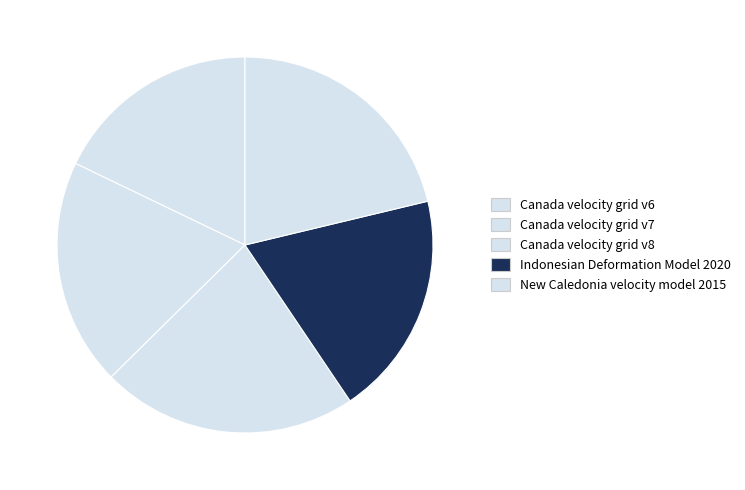

Which has a higher value, Canada velocity grid v8 or Indonesian Deformation Model 2020?

Canada velocity grid v8